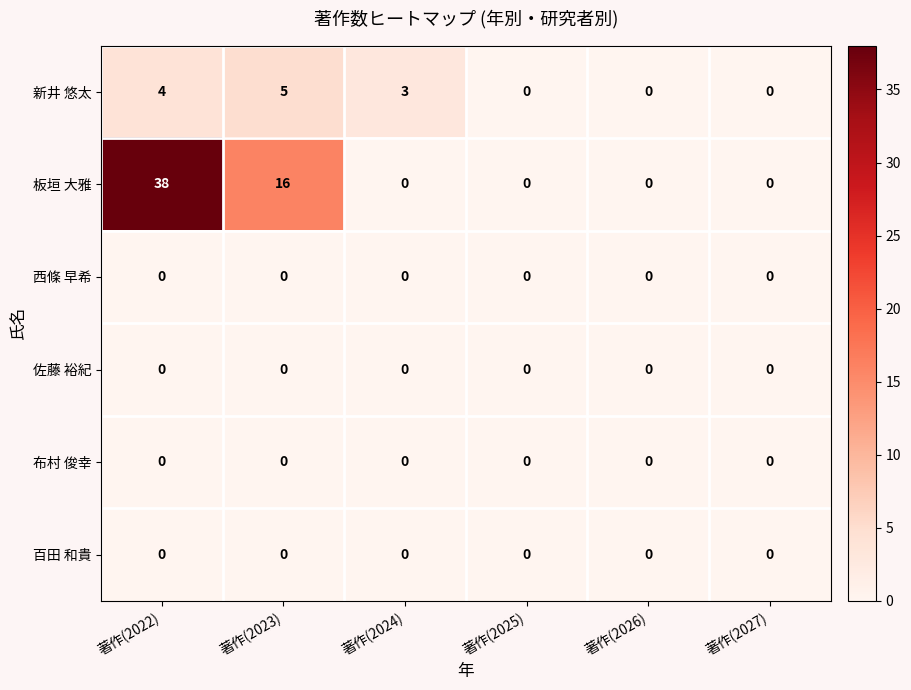

Between 著作(2024) and 著作(2026), which series saw the biggest shift?

新井 悠太